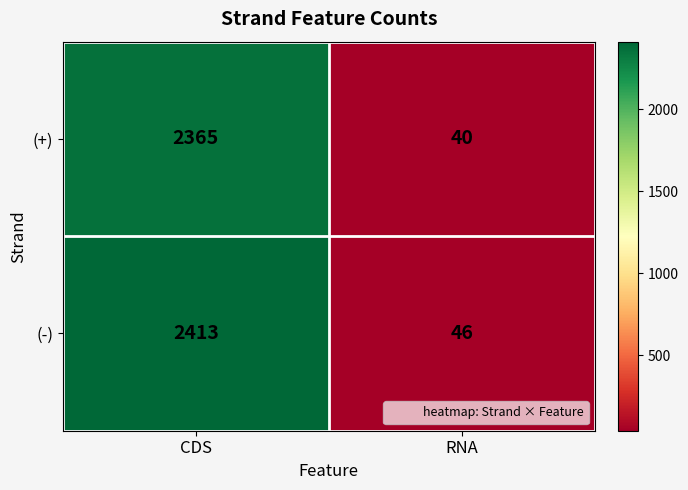

At which category is the sum across all series the highest?

CDS